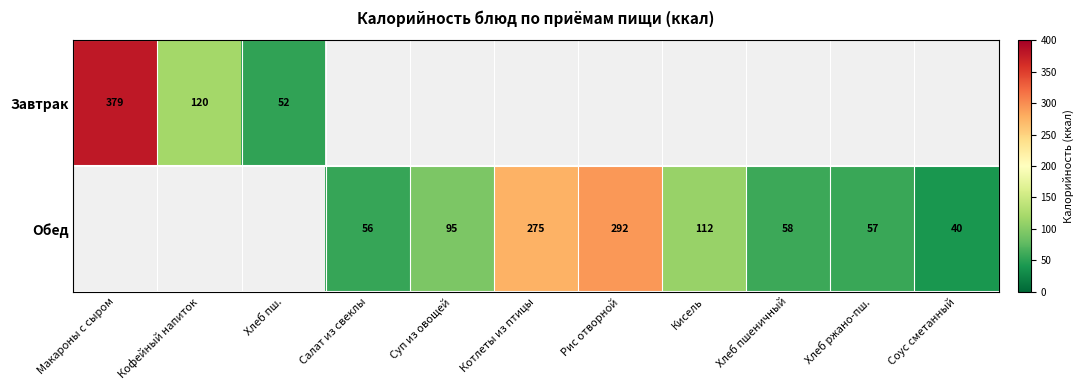

Is it true that Завтрак equals 52 at Хлеб пш.?

True